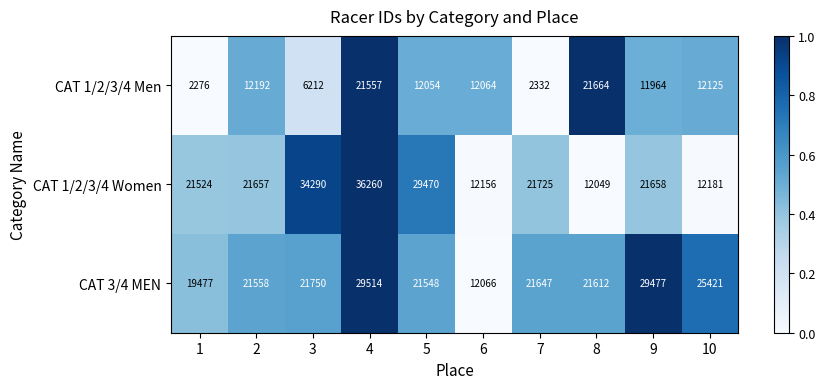

Which series has the widest spread of values?

CAT 1/2/3/4 Women